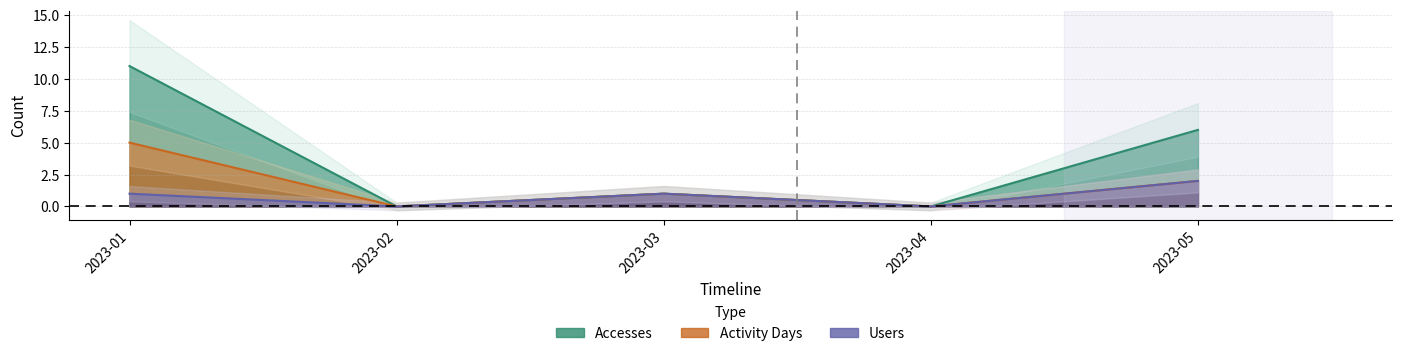

At which category does Users reach its first local peak?

2023-03